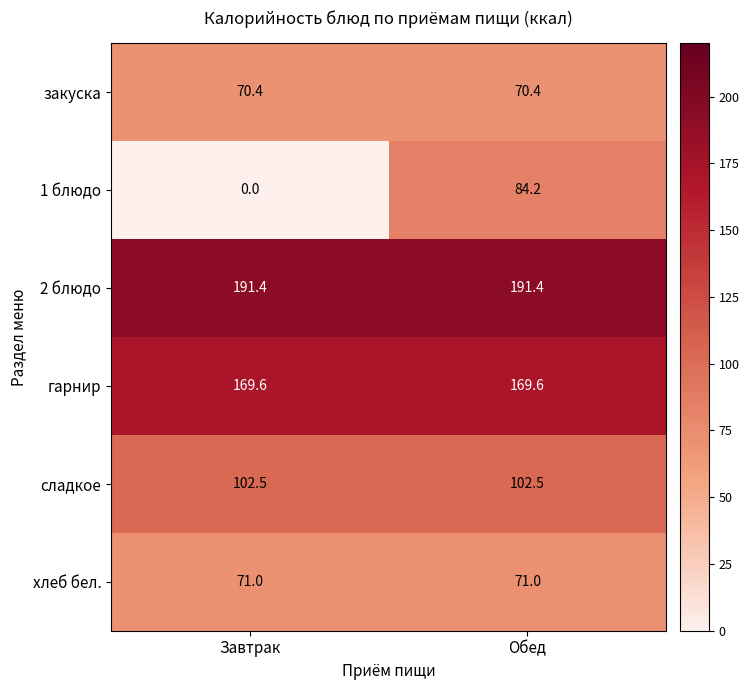

Rank the series at Обед from lowest to highest value.

закуска, хлеб бел., 1 блюдо, сладкое, гарнир, 2 блюдо